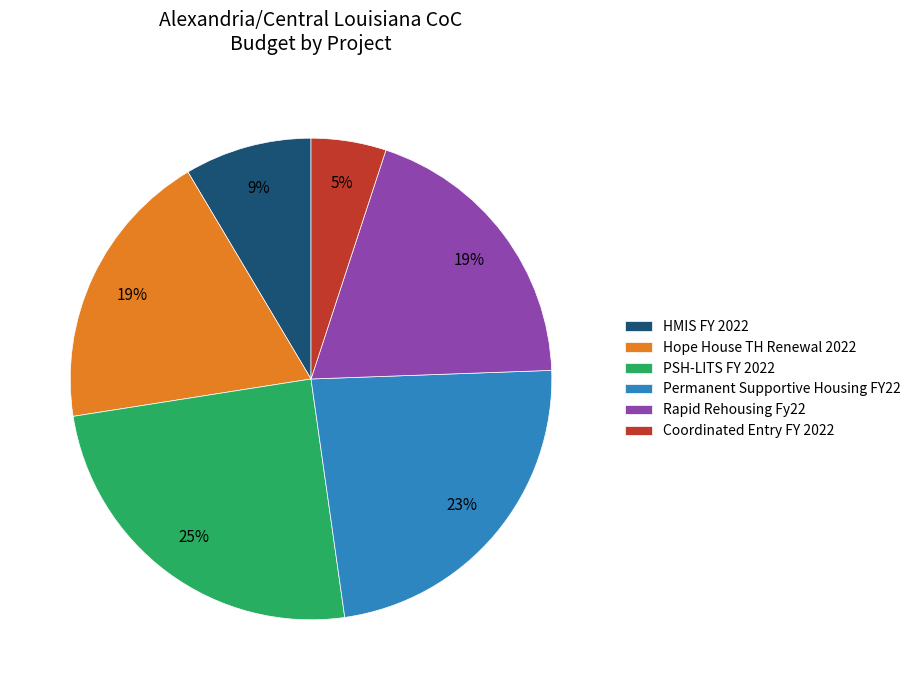

To the nearest percent, what is the difference between the largest and smallest slice percentages?

20%